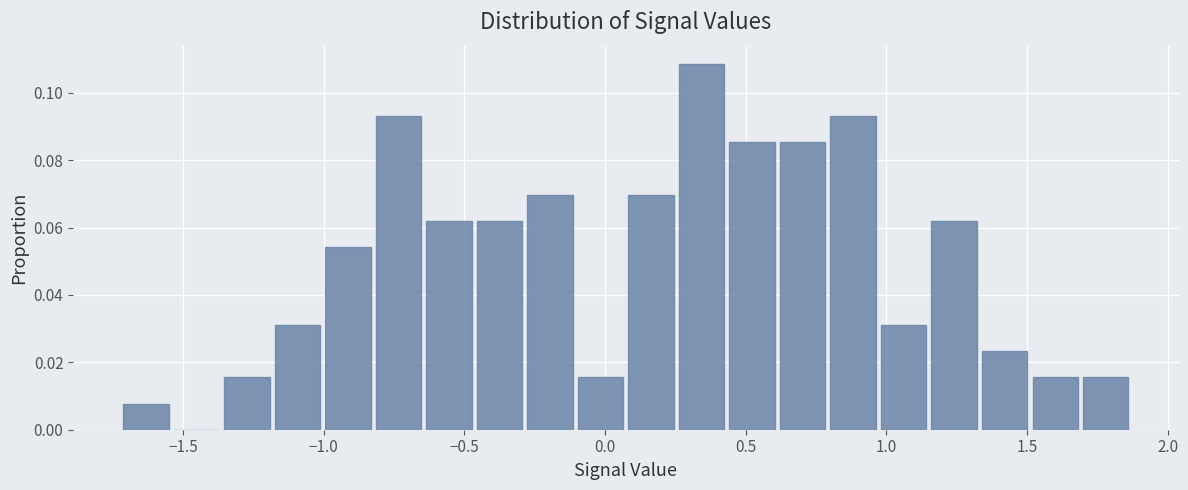

Around what value on the x-axis is the tallest bar? Give the approximate position of its centre, as read against the axis.

0.35